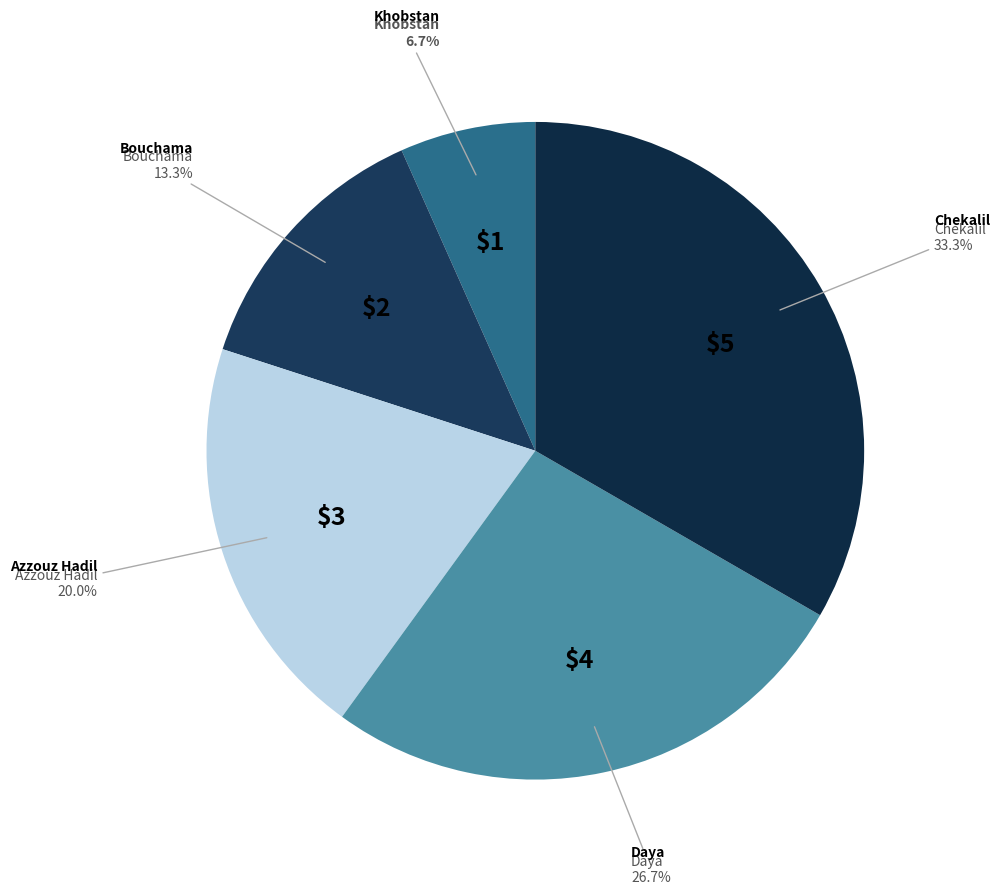

How many slices are in this pie chart?

5